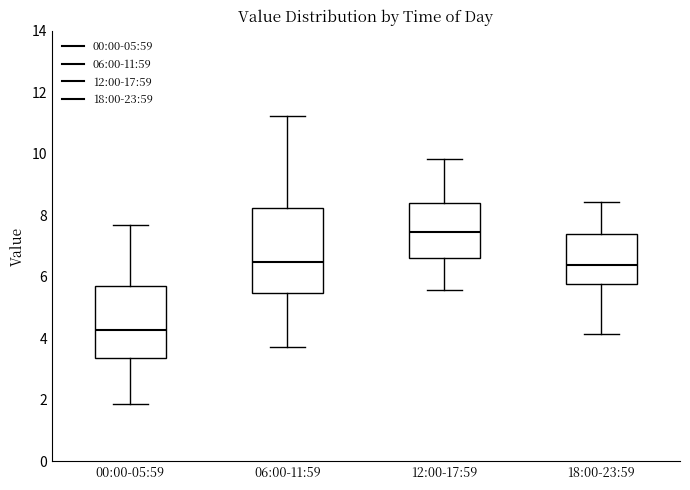

Reading left to right, transcribe this box plot: for each box, give where its median line is, the range the box spans, and where its two whiskers end, as read against the y-axis. The values are not printed on the chart, so give them approximately, as read against the axis.

00:00-05:59: median 4.2, box 3.4 to 5.8, whiskers 1.8 to 7.6
06:00-11:59: median 6.4, box 5.4 to 8.2, whiskers 3.8 to 11.2
12:00-17:59: median 7.4, box 6.6 to 8.4, whiskers 5.6 to 9.8
18:00-23:59: median 6.4, box 5.8 to 7.4, whiskers 4.2 to 8.4